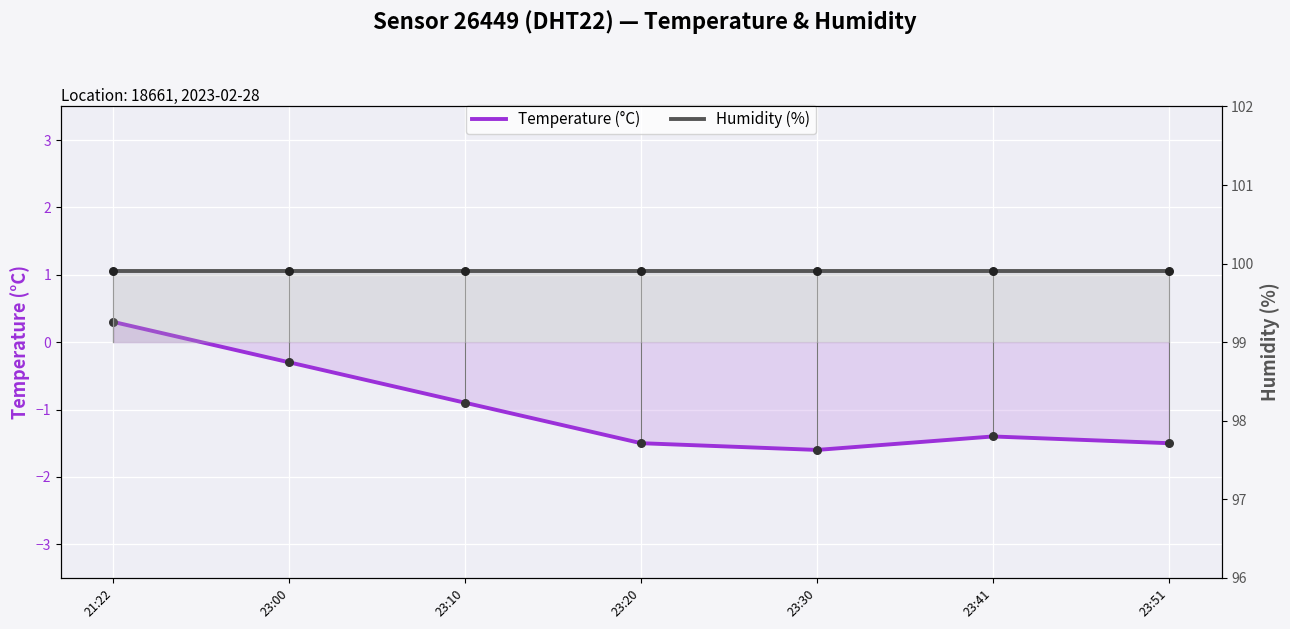

Which series reaches the minimum Y coordinate?

temperature